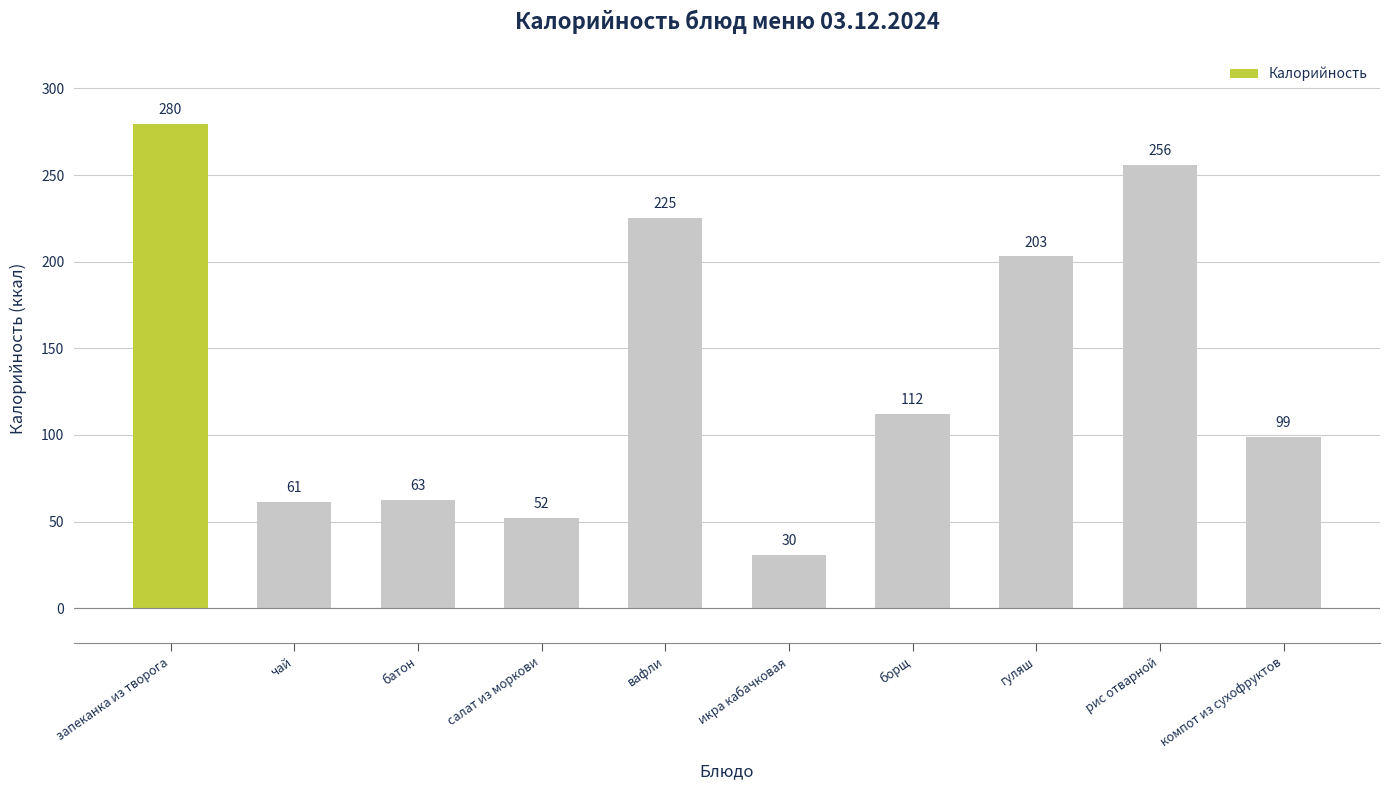

What is the average value?

138.1